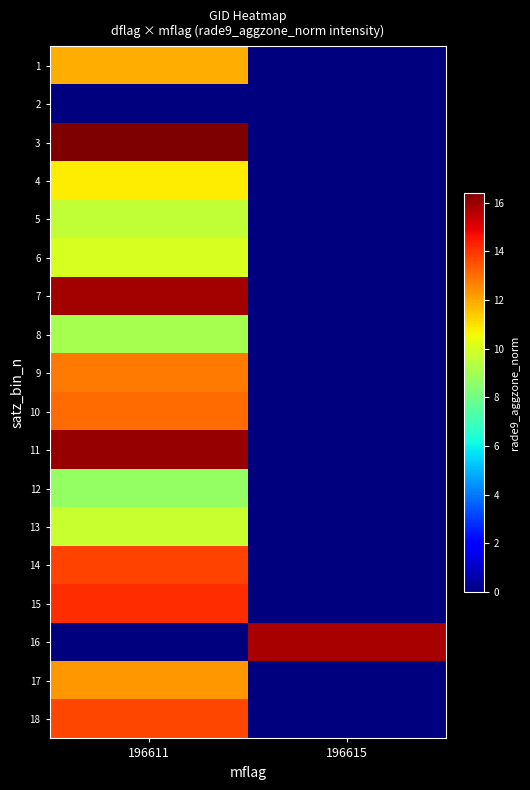

What is the difference between the highest and lowest values at 196611?

16.4